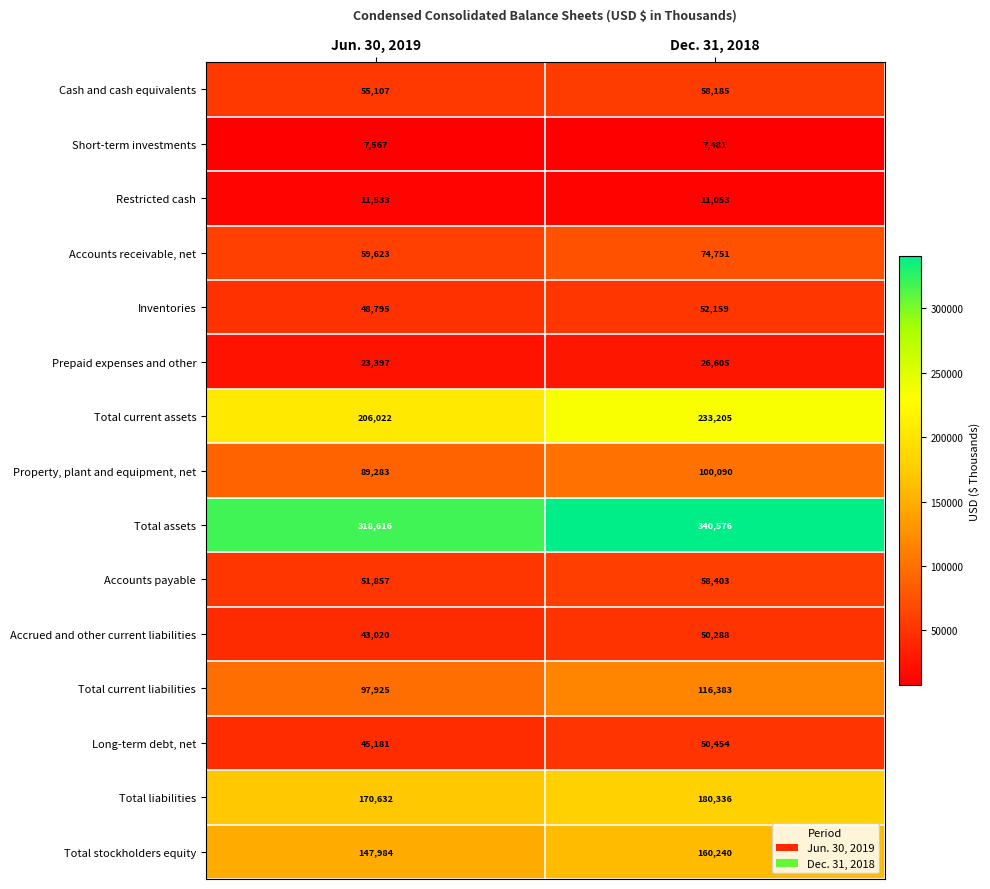

Reading left to right, list all the values displayed in this chart.

Cash and cash equivalents: Jun. 30, 2019=55107	Dec. 31, 2018=58185
Short-term investments: Jun. 30, 2019=7567	Dec. 31, 2018=7481
Restricted cash: Jun. 30, 2019=11533	Dec. 31, 2018=11053
Accounts receivable, net: Jun. 30, 2019=59623	Dec. 31, 2018=74751
Inventories: Jun. 30, 2019=48795	Dec. 31, 2018=52159
Prepaid expenses and other: Jun. 30, 2019=23397	Dec. 31, 2018=26605
Total current assets: Jun. 30, 2019=206022	Dec. 31, 2018=233205
Property, plant and equipment, net: Jun. 30, 2019=89283	Dec. 31, 2018=100090
Total assets: Jun. 30, 2019=318616	Dec. 31, 2018=340576
Accounts payable: Jun. 30, 2019=51857	Dec. 31, 2018=58403
Accrued and other current liabilities: Jun. 30, 2019=43020	Dec. 31, 2018=50288
Total current liabilities: Jun. 30, 2019=97925	Dec. 31, 2018=116383
Long-term debt, net: Jun. 30, 2019=45181	Dec. 31, 2018=50454
Total liabilities: Jun. 30, 2019=170632	Dec. 31, 2018=180336
Total stockholders equity: Jun. 30, 2019=147984	Dec. 31, 2018=160240